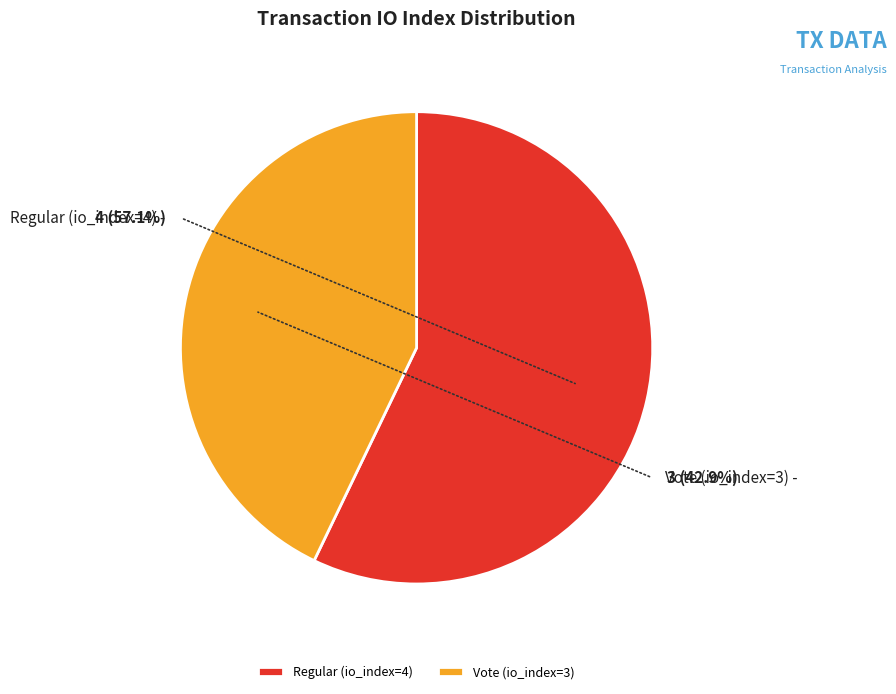

To the nearest percent, what is the difference between the Vote (io_index=3) and Regular (io_index=4) slice percentages?

14%